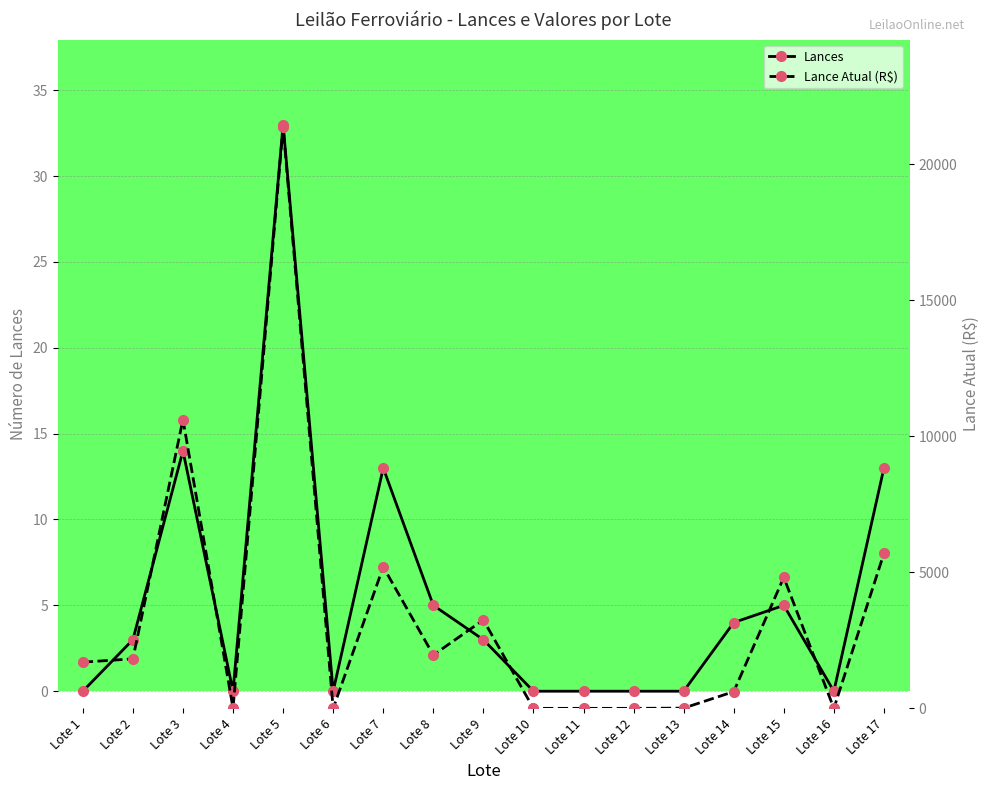

List the labels in order of Lance Atual (R$) value, smallest first.

Lote 16, Lote 6, Lote 10, Lote 11, Lote 12, Lote 4, Lote 13, Lote 14, Lote 1, Lote 2, Lote 8, Lote 9, Lote 15, Lote 7, Lote 17, Lote 3, Lote 5